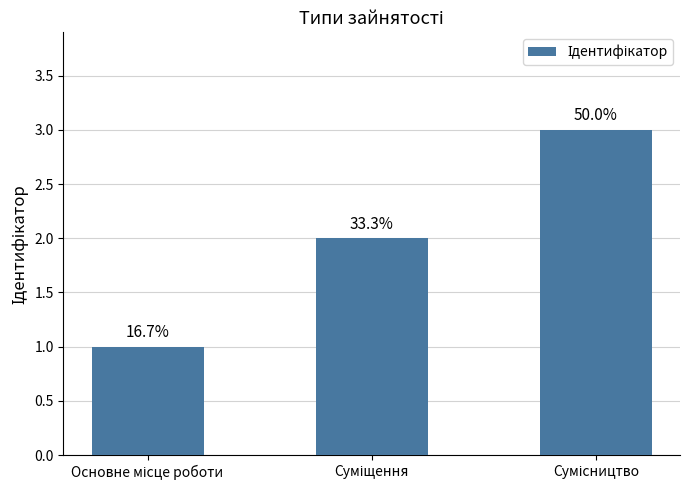

The value at Суміщення is 3. True or false?

False